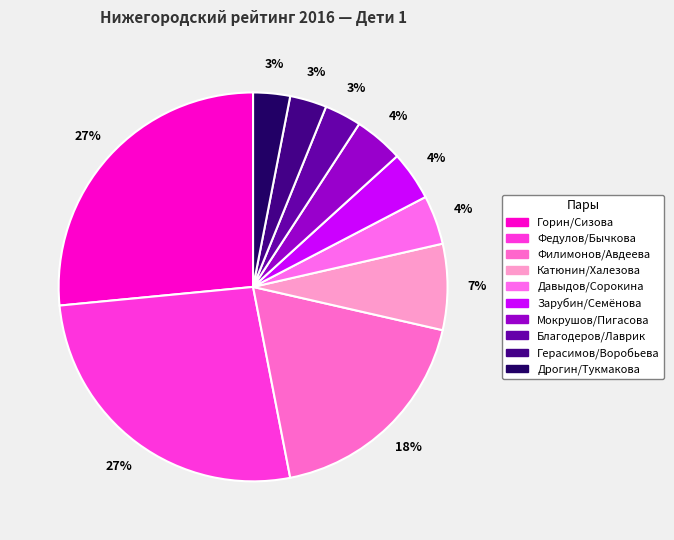

What is the smallest slice in the pie chart?

Благодеров/Лаврик